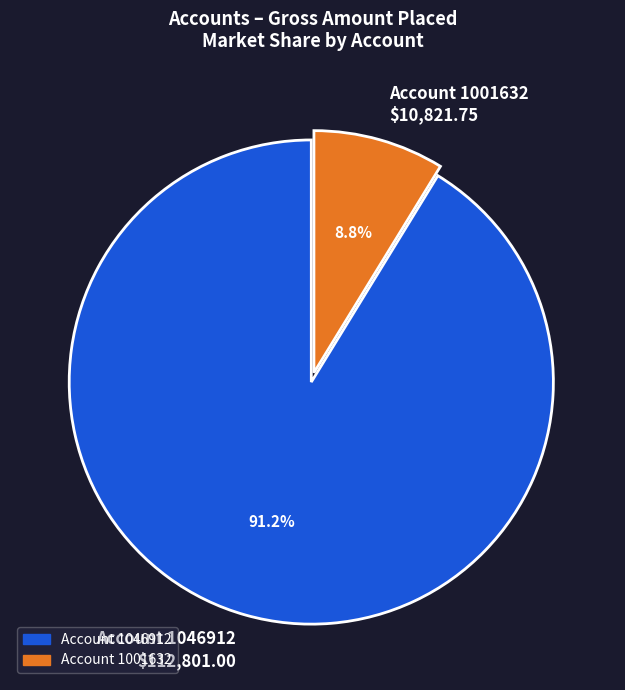

Which category accounts for the majority?

Account 1046912 $112,801.00